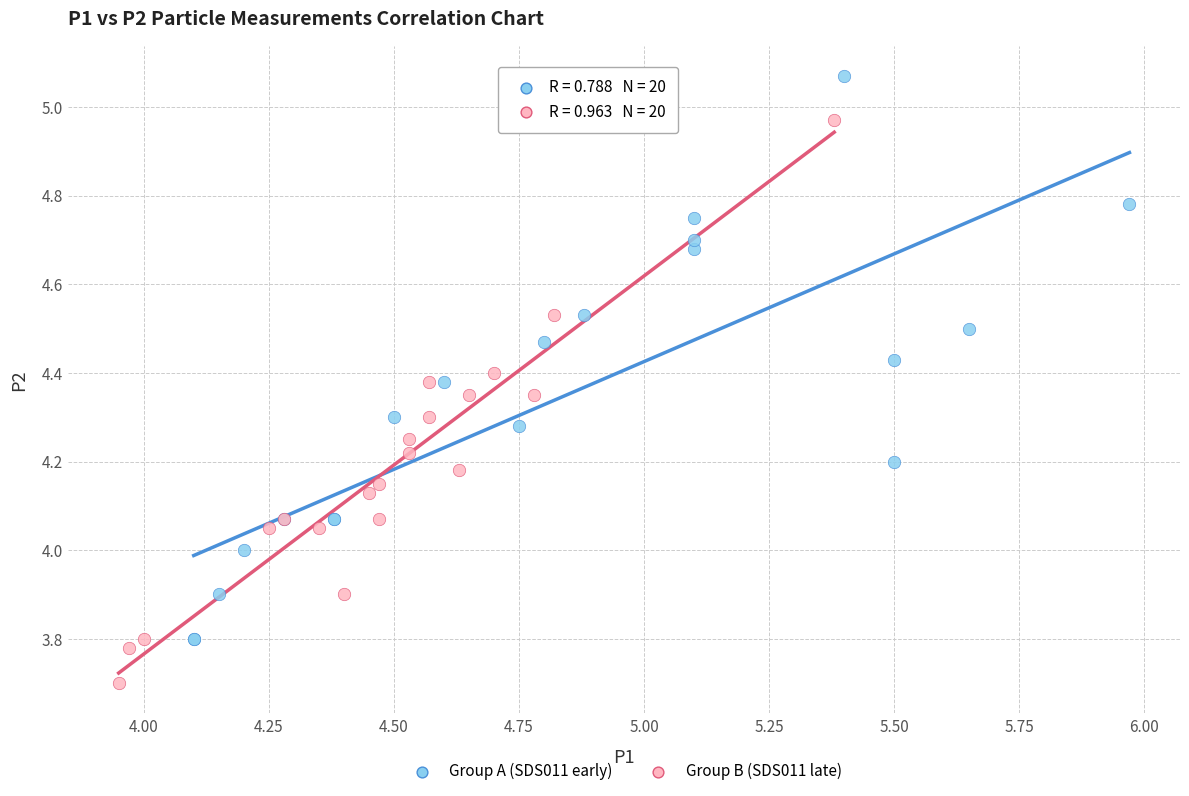

Which series contains the lowest Y value?

Group B (SDS011 late)